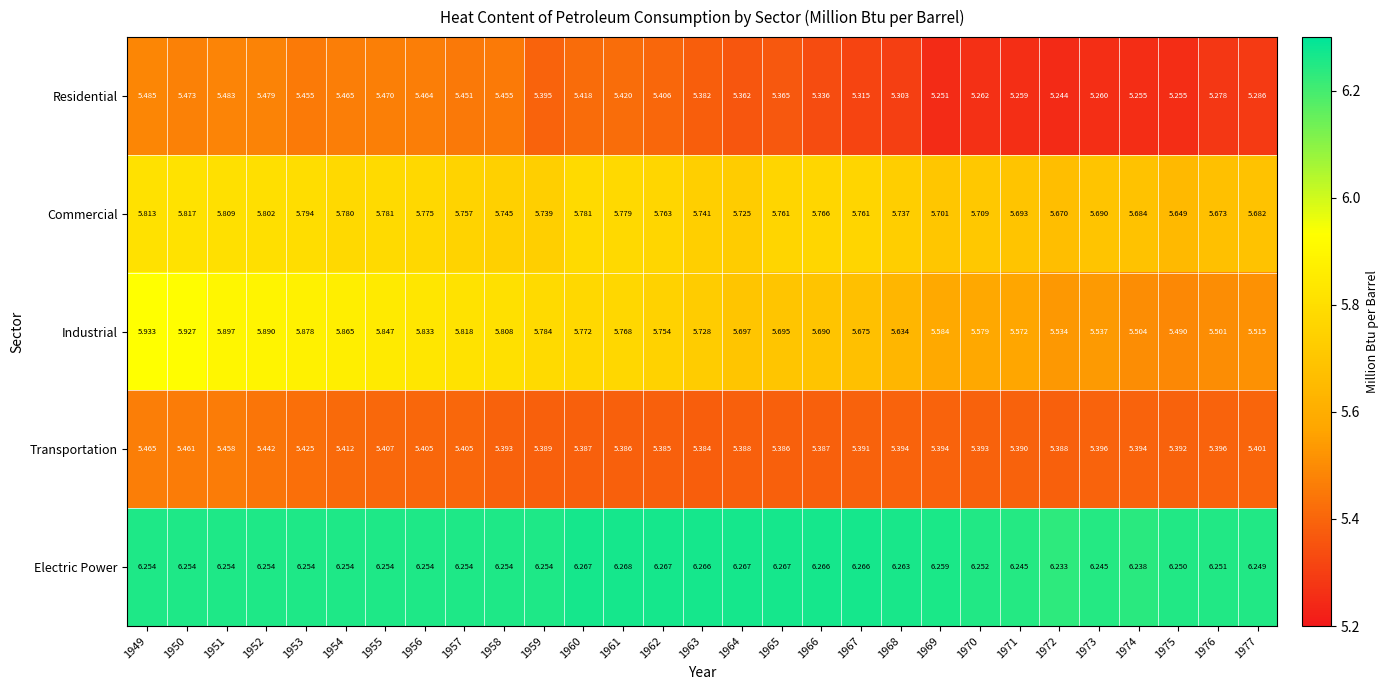

Rank the series at 1974 from highest to lowest value.

Electric Power, Commercial, Industrial, Transportation, Residential